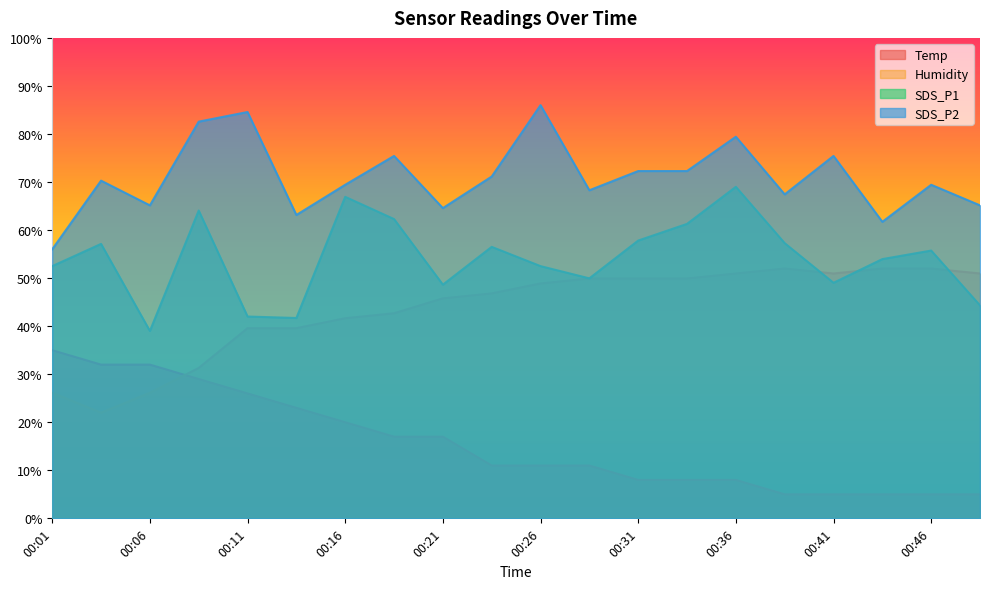

What is the value of the SDS_P1 point at the 10th from the left?

56.5